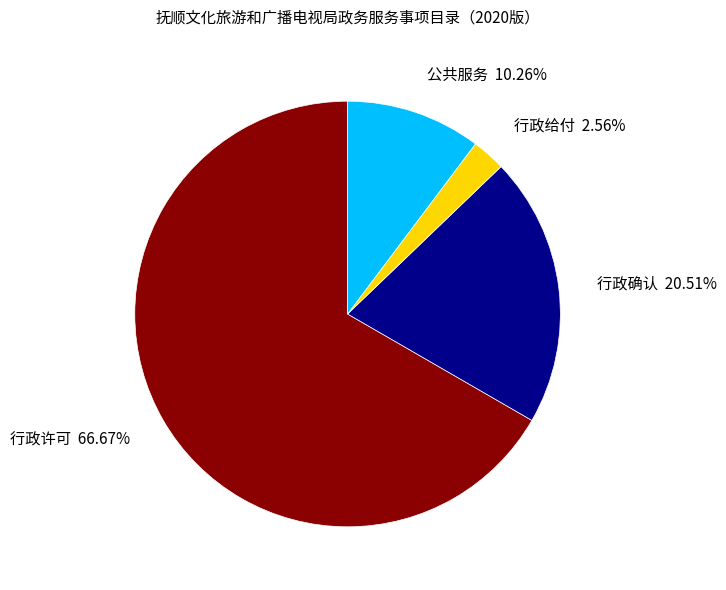

How many slices are in this pie chart?

4